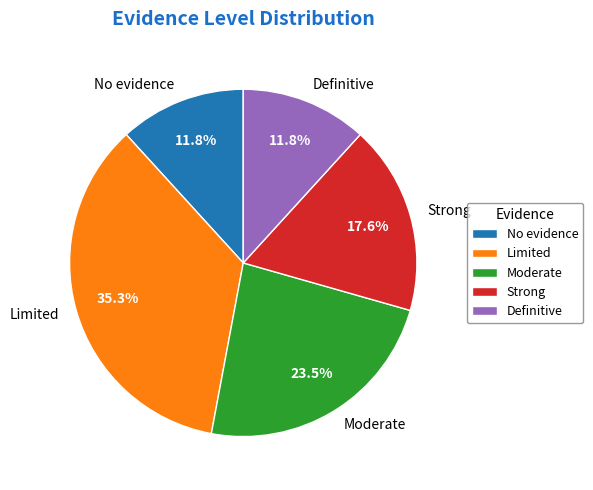

The Limited slice represents 35% of the pie. True or false?

True